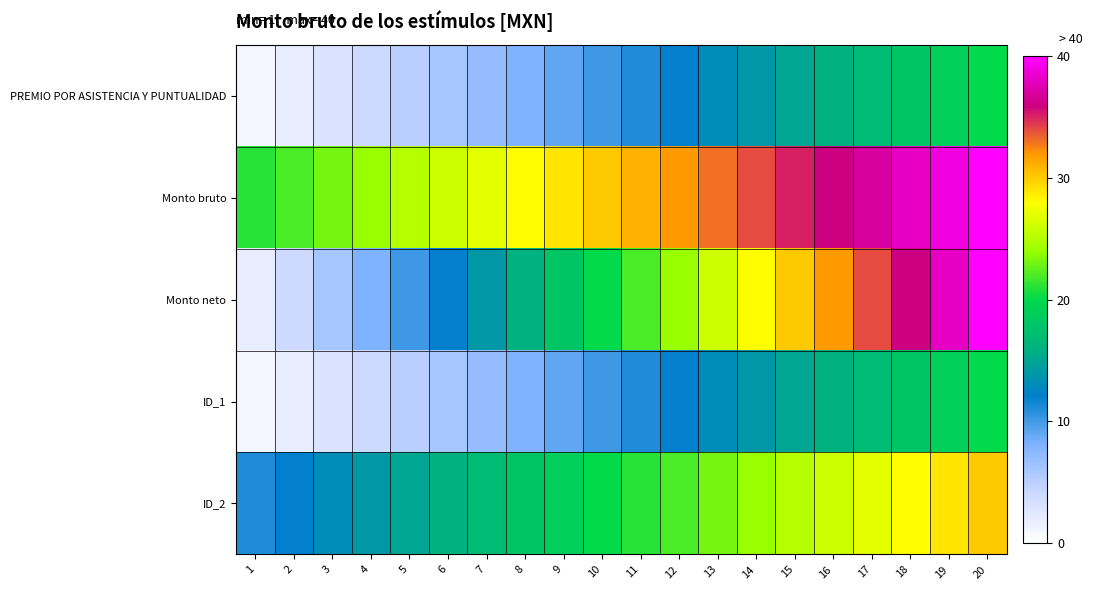

Reading left to right, list all the values displayed in this chart.

PREMIO POR ASISTENCIA Y PUNTUALIDAD: 1=1	2=2	3=3	4=4	5=5	6=6	7=7	8=8	9=9	10=10	11=11	12=12	13=13	14=14	15=15	16=16	17=17	18=18	19=19	20=20
Monto bruto: 1=21	2=22	3=23	4=24	5=25	6=26	7=27	8=28	9=29	10=30	11=31	12=32	13=33	14=34	15=35	16=36	17=37	18=38	19=39	20=40
Monto neto: 1=2	2=4	3=6	4=8	5=10	6=12	7=14	8=16	9=18	10=20	11=22	12=24	13=26	14=28	15=30	16=32	17=34	18=36	19=38	20=40
ID_1: 1=1	2=2	3=3	4=4	5=5	6=6	7=7	8=8	9=9	10=10	11=11	12=12	13=13	14=14	15=15	16=16	17=17	18=18	19=19	20=20
ID_2: 1=11	2=12	3=13	4=14	5=15	6=16	7=17	8=18	9=19	10=20	11=21	12=22	13=23	14=24	15=25	16=26	17=27	18=28	19=29	20=30